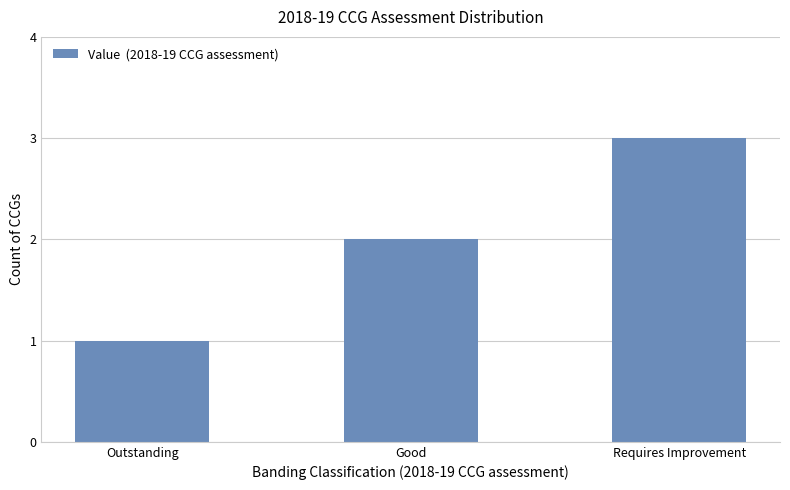

Rank the categories by value from highest to lowest.

Requires Improvement, Good, Outstanding